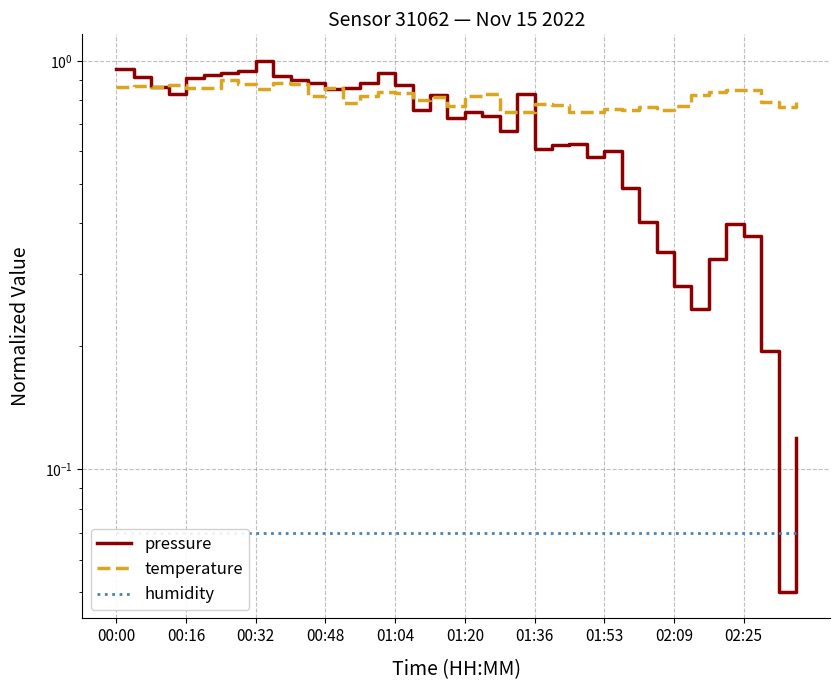

How many lines are shown in the chart?

3